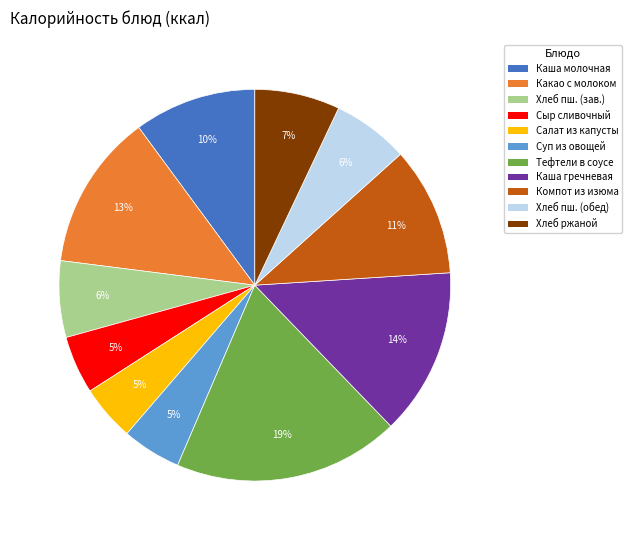

Between Компот из изюма and Какао с молоком, which is larger?

Какао с молоком